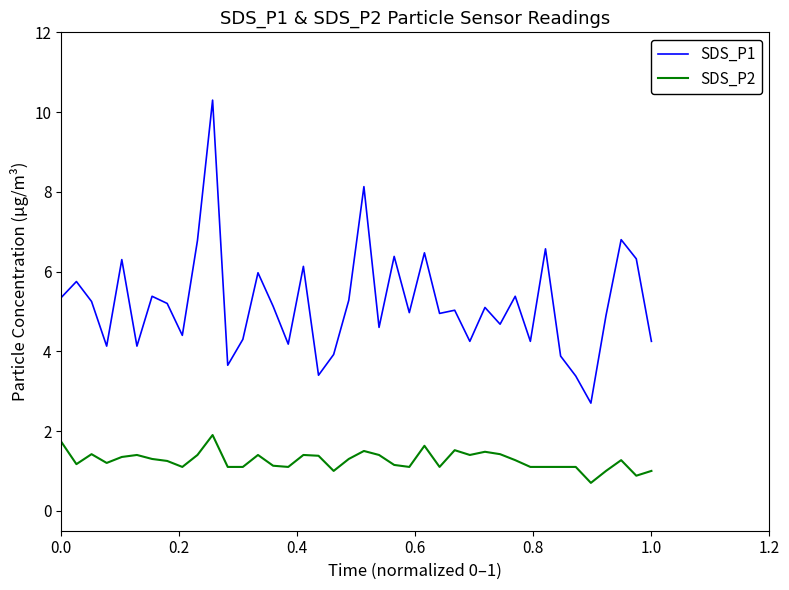

List the series in order of their peak value, lowest first.

SDS_P2, SDS_P1